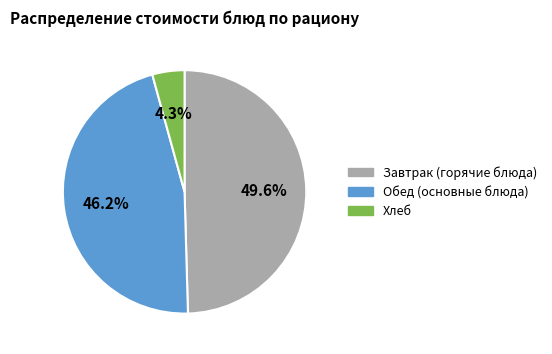

Rank the categories by value from lowest to highest.

Хлеб, Обед (основные блюда), Завтрак (горячие блюда)